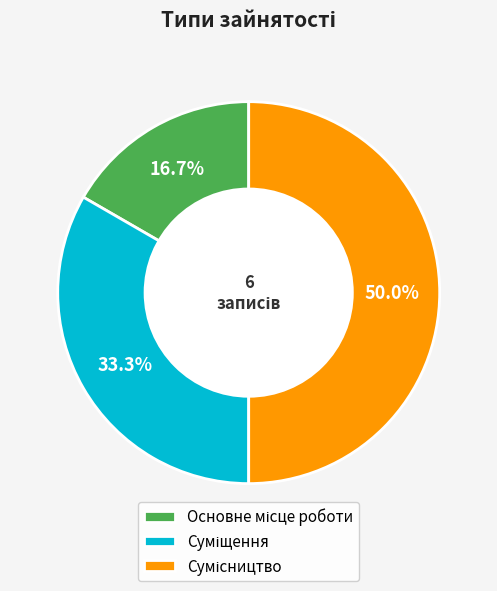

What is the smallest slice in the pie chart?

Основне місце роботи